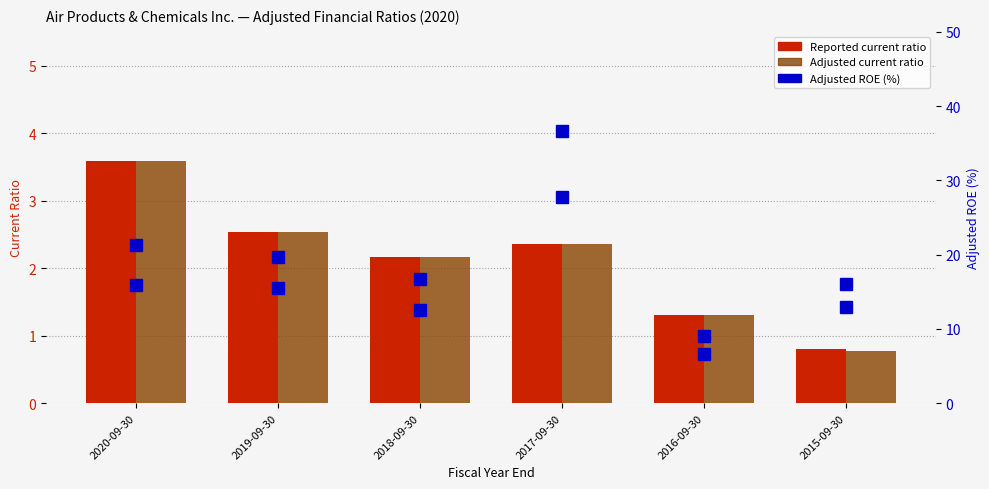

Which has a higher value, 2019-09-30 or 2018-09-30?

2019-09-30